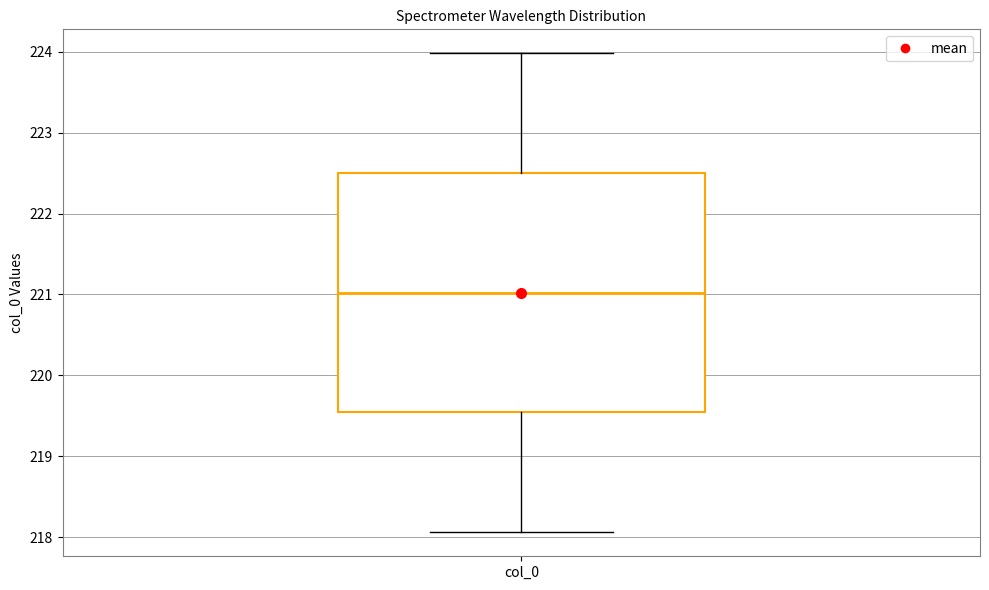

Transcribe this box plot: give where the median line is, the range the box spans, and where the two whiskers end, as read against the y-axis. The values are not printed on the chart, so give them approximately, as read against the axis.

median 221.0, box 219.5 to 222.5, whiskers 218.1 to 224.0